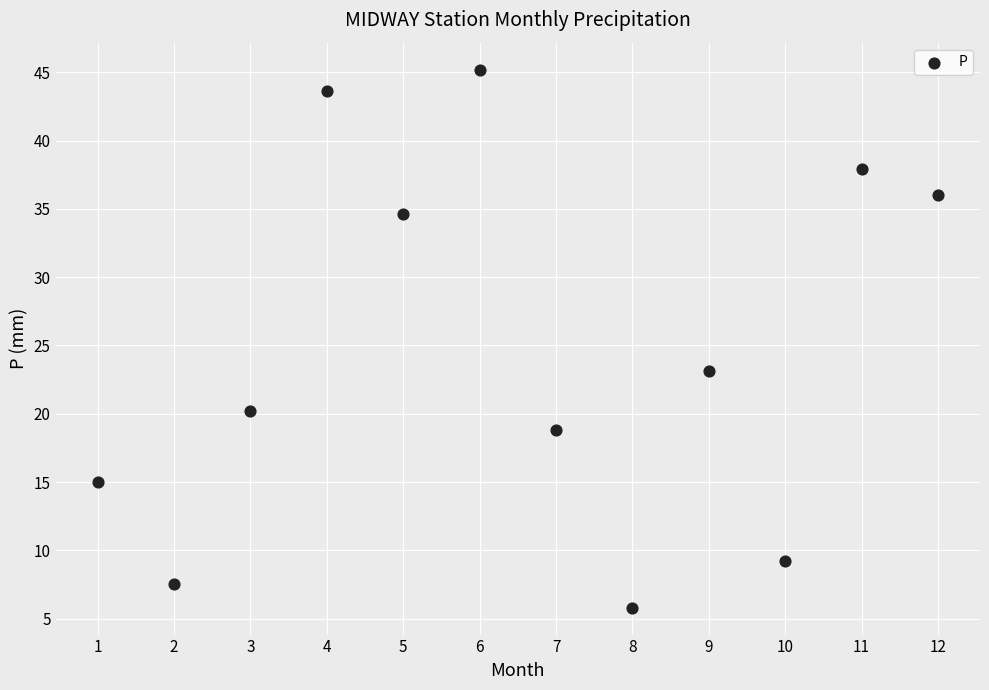

What is the average X value?

6.5